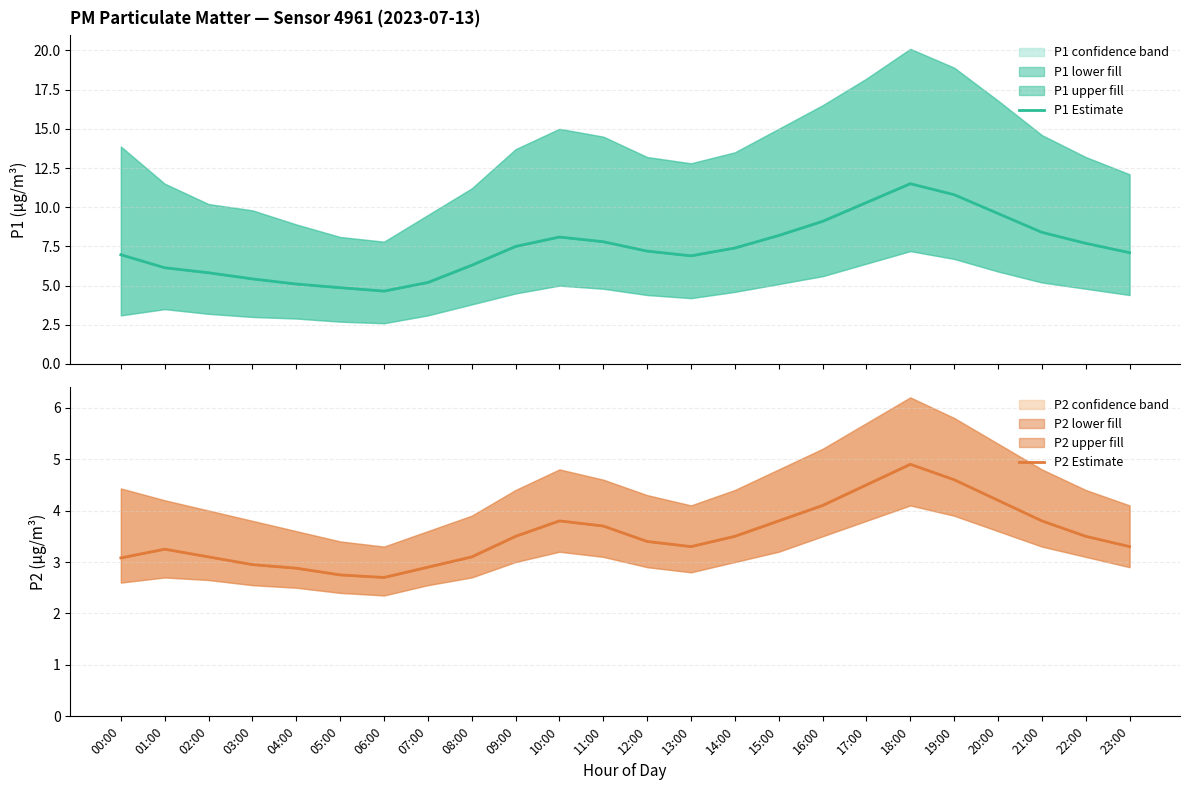

How many lines are shown in the chart?

2